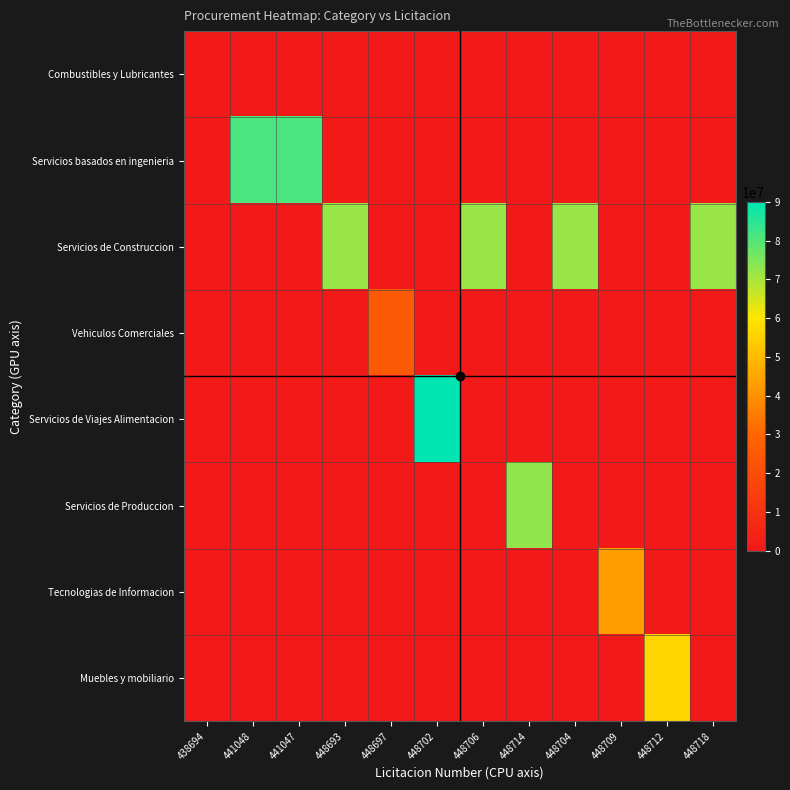

At which category is the sum across all series the highest?

448702